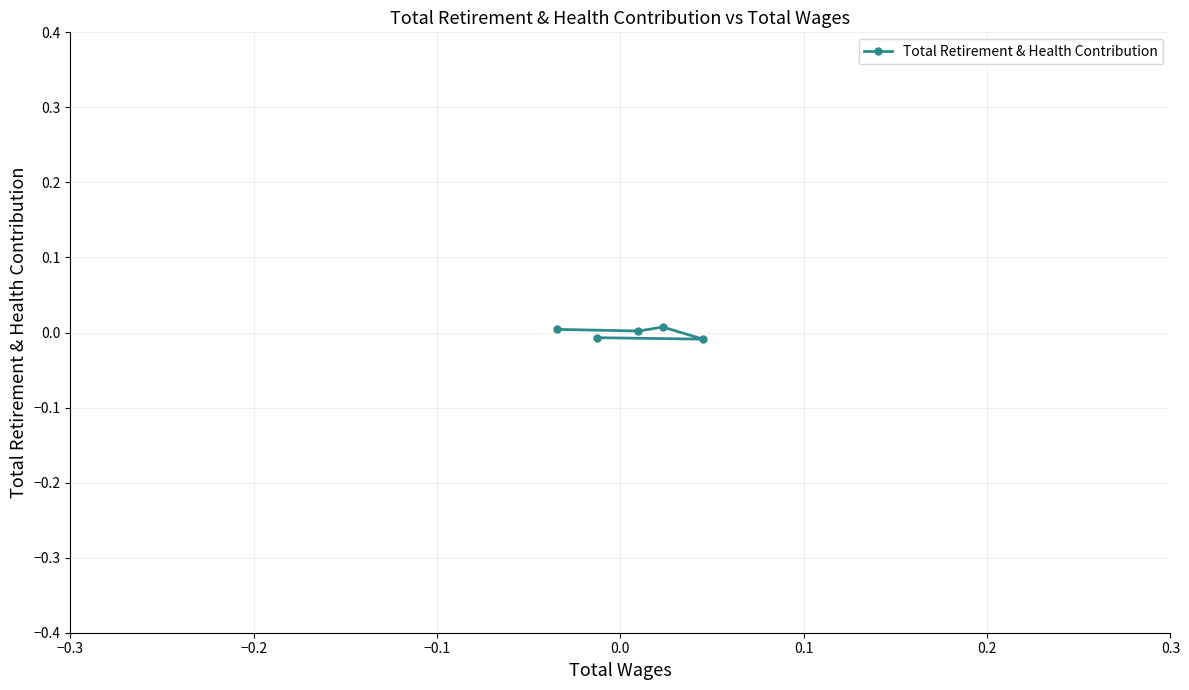

Does the chart have visible grid lines?

Yes